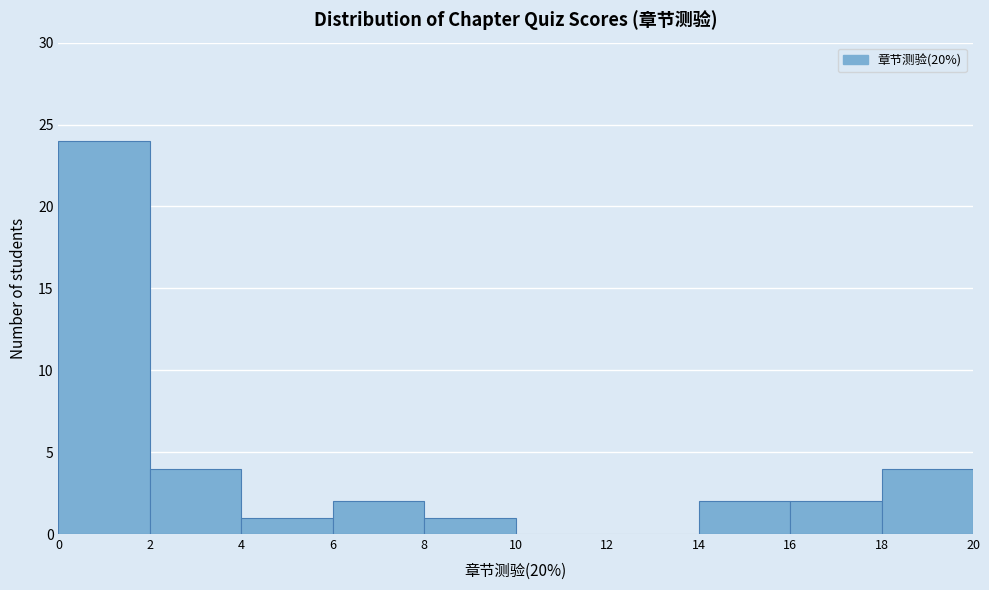

Reading left to right, transcribe this chart: for each bar, give the range it covers on the x-axis and its height. The values are not printed on the chart, so give them approximately, as read against the axis.

0 to 2: 24
2 to 4: 4
4 to 6: 1
6 to 8: 2
8 to 10: 1
10 to 12: 0
12 to 14: 0
14 to 16: 2
16 to 18: 2
18 to 20: 4